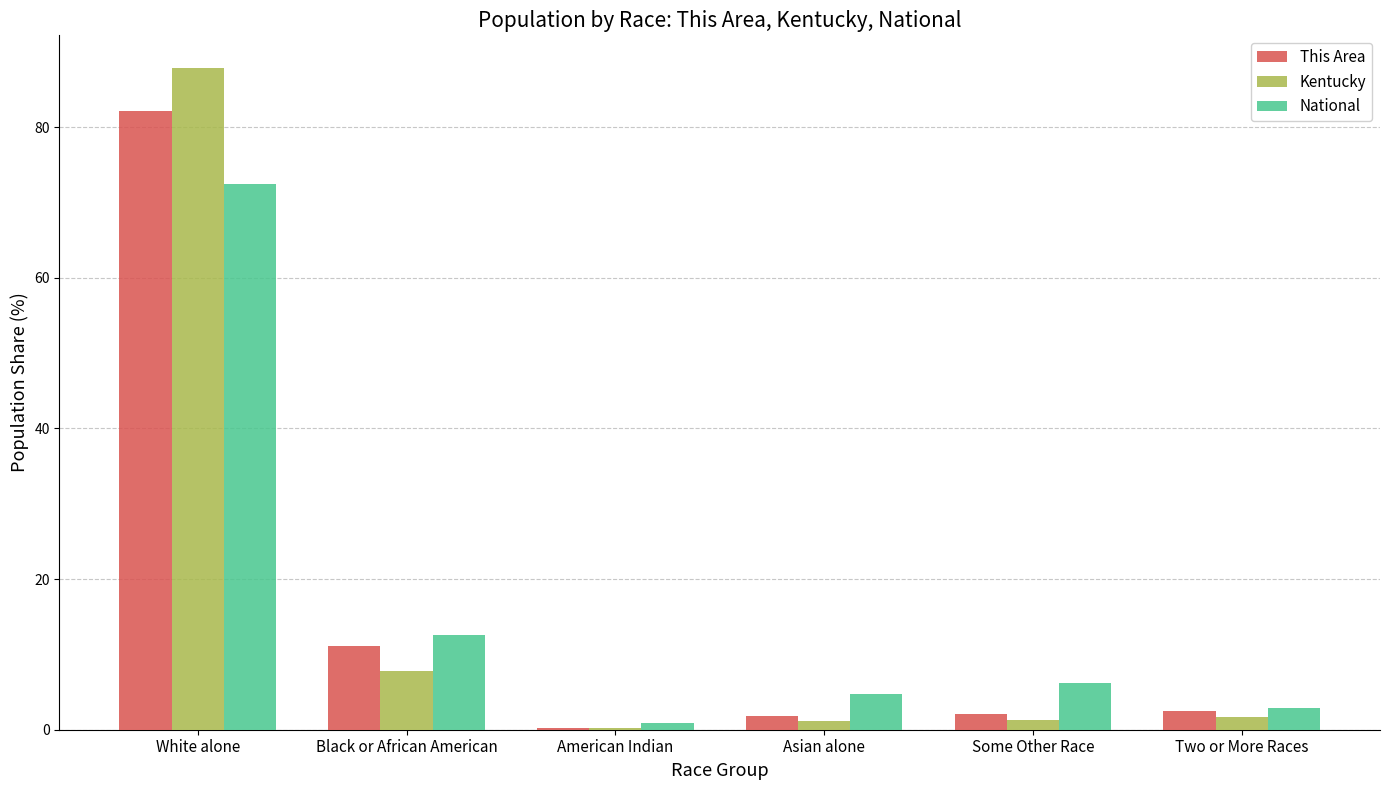

At which label does This Area first exceed 2?

White alone